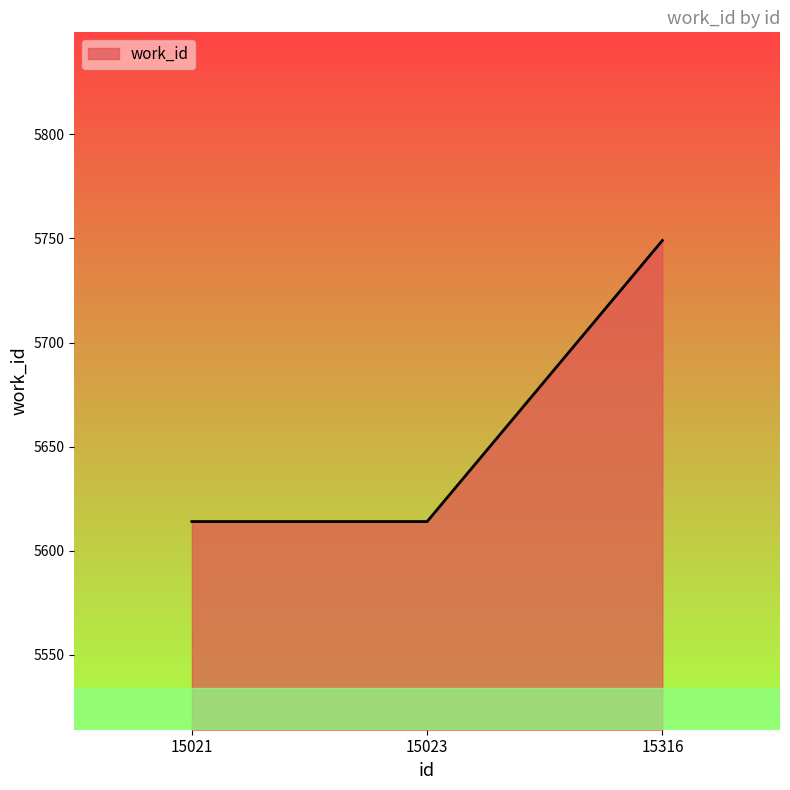

What is the ratio of the value at 15316 to the value at 15023?

1.0